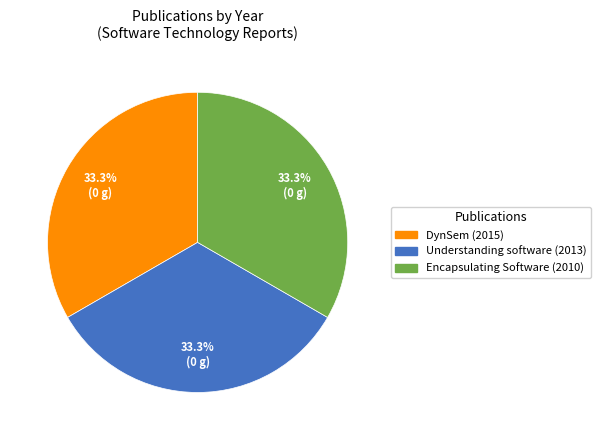

What is the ratio of the value at DynSem (2015) to the value at Encapsulating Software (2010)?

1.0